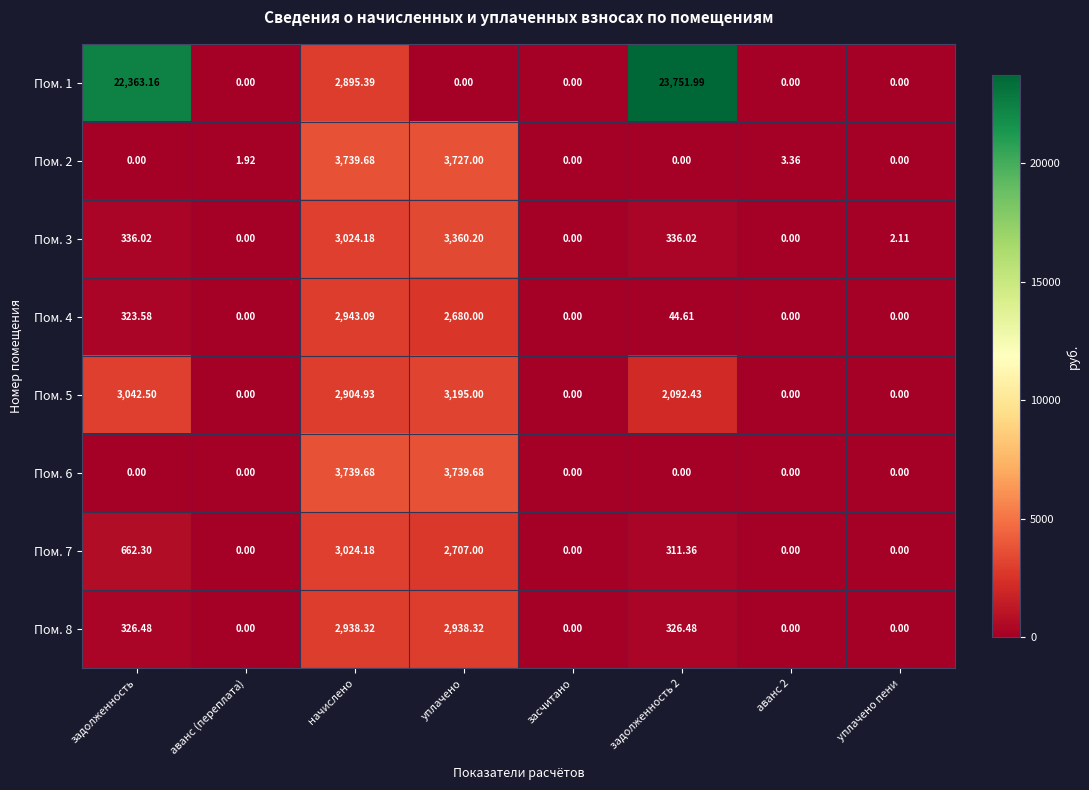

At how many categories does at least one series exceed 15769?

2